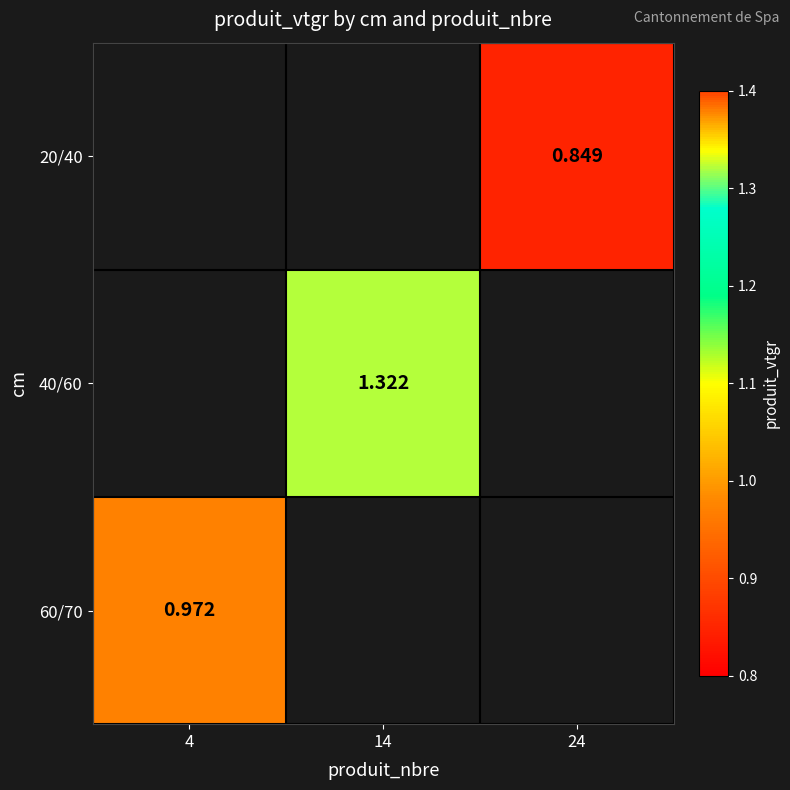

Which category has the highest value in the 60/70 series?

4